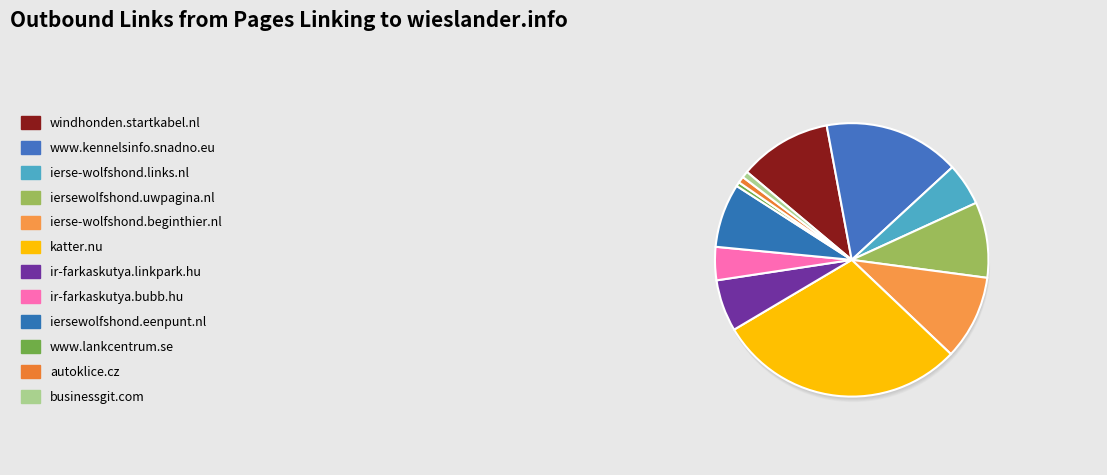

Which category has the biggest portion of the pie?

katter.nu